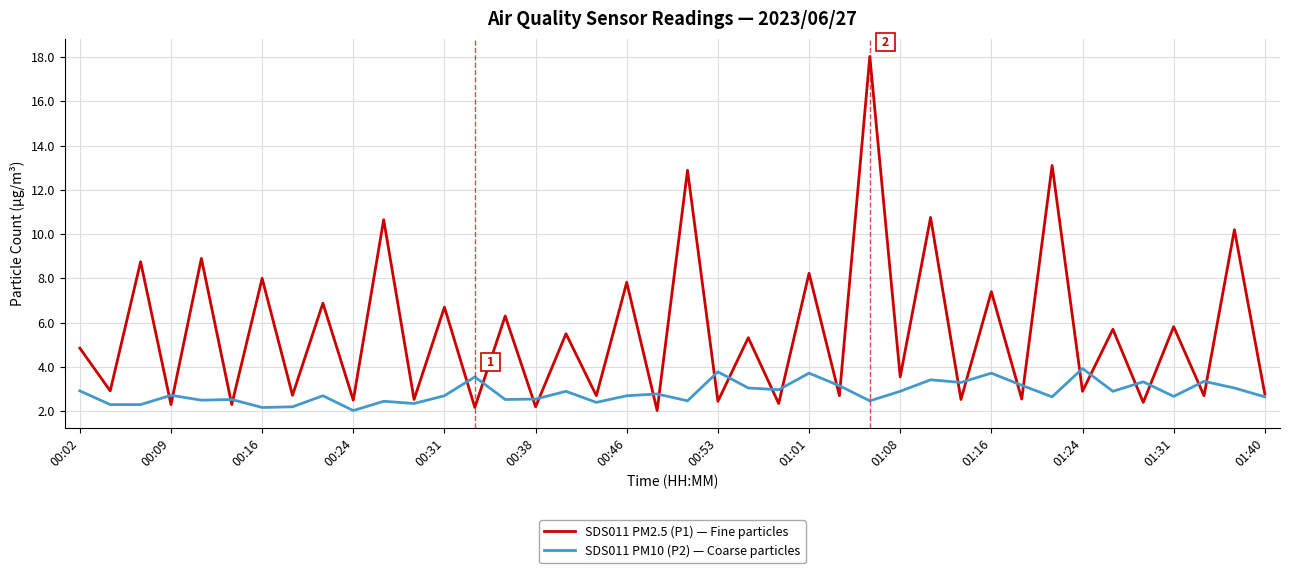

What is the highest value of the SDS011 PM10 (P2) — Coarse particles series?

3.9